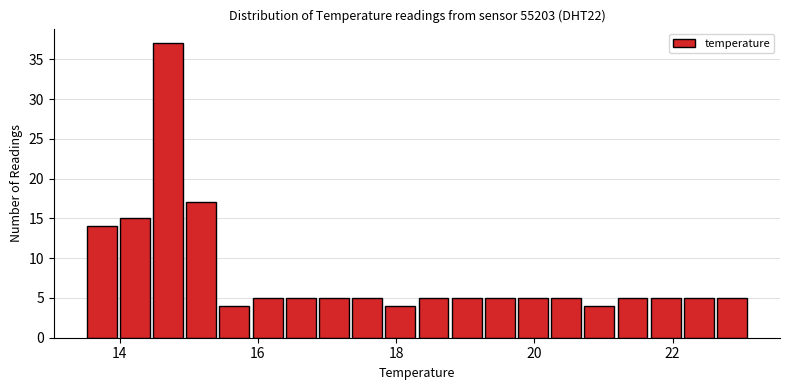

Read against the x-axis, roughly where is the centre of the tallest bar?

14.8